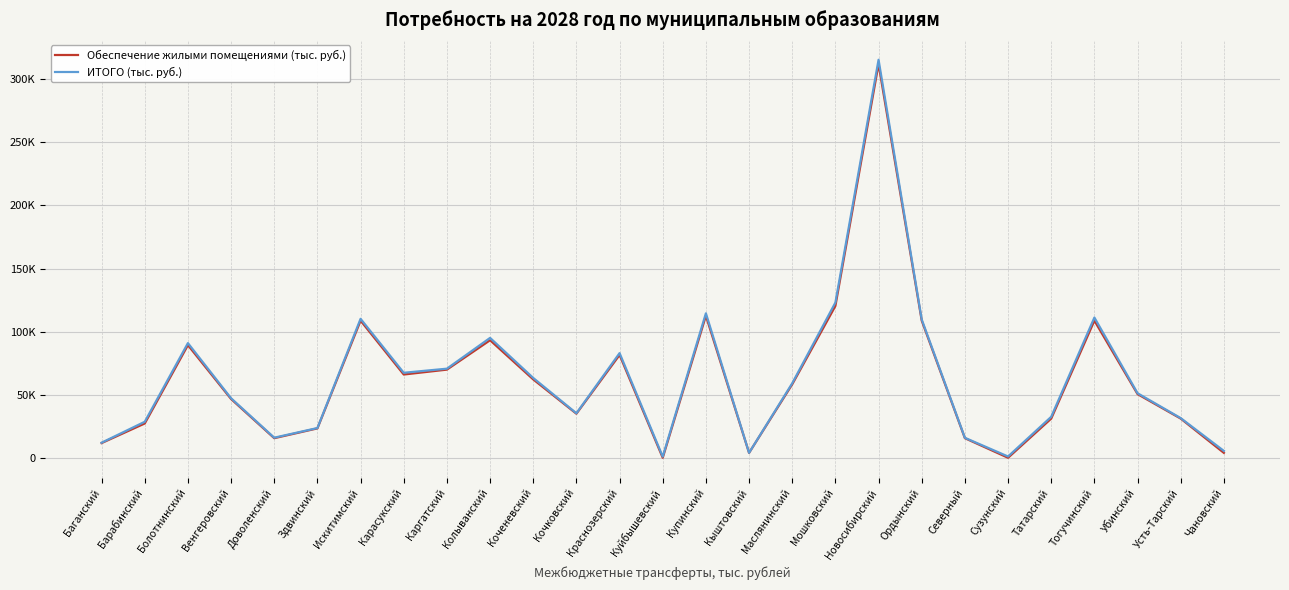

What are all the series names shown in the legend?

Обеспечение жилыми помещениями (тыс. руб.), ИТОГО (тыс. руб.)